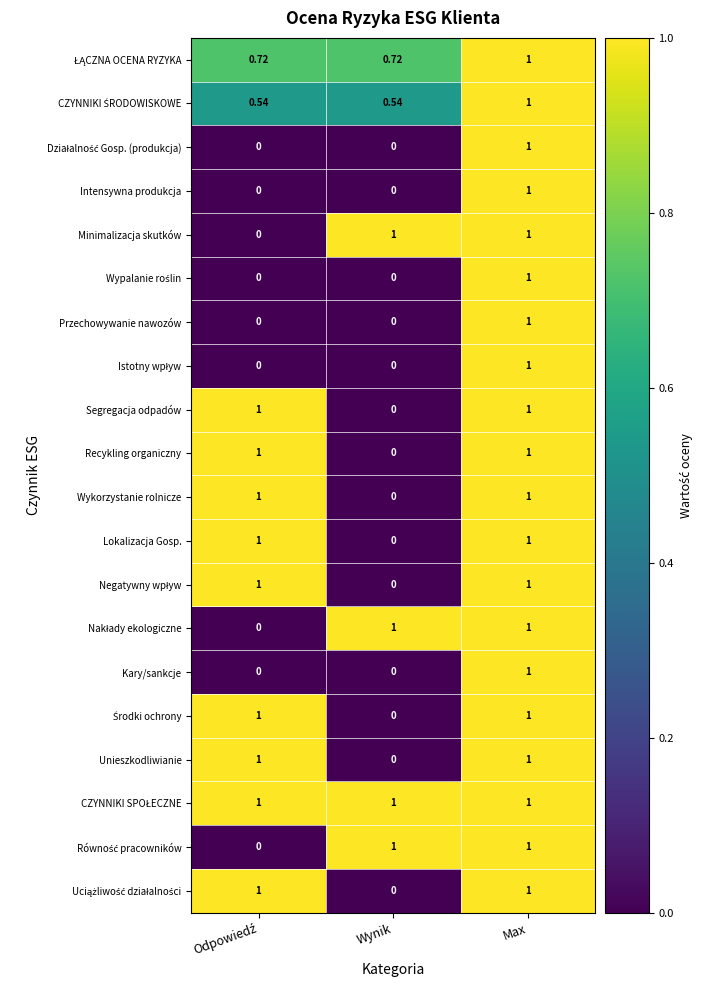

At which category is the sum across all series the highest?

Max